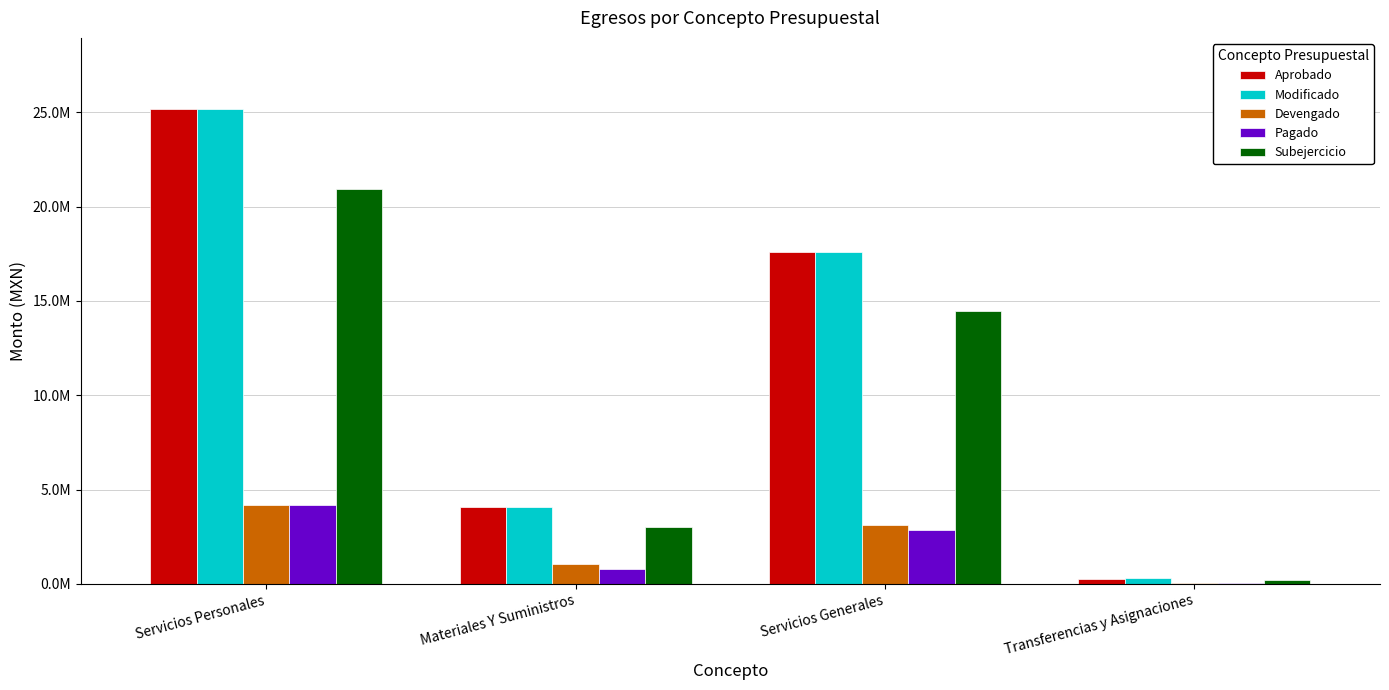

At how many categories does at least one series exceed 18646140?

1